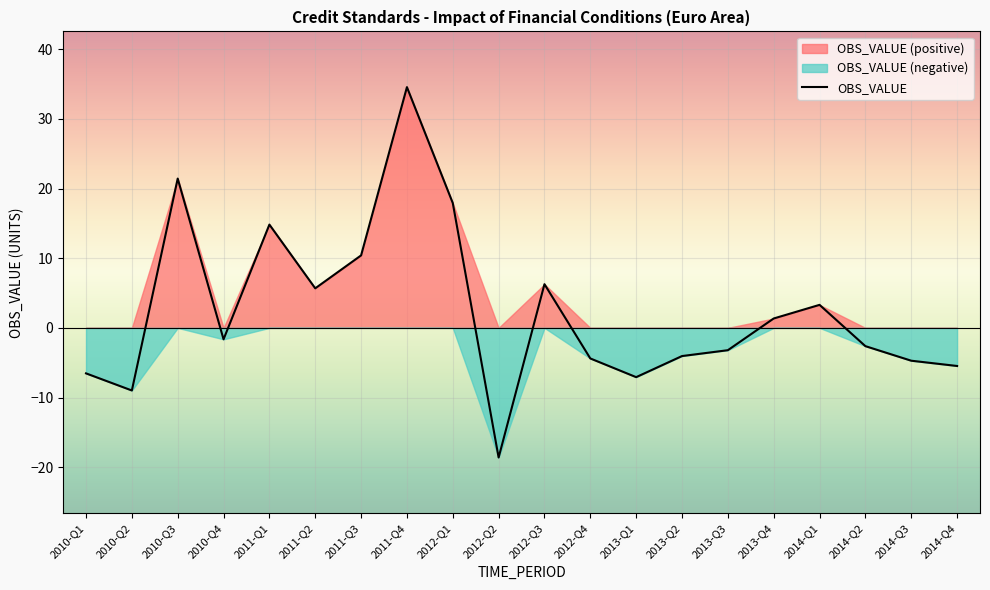

What is the label of the 8th point from the right?

2013-Q1